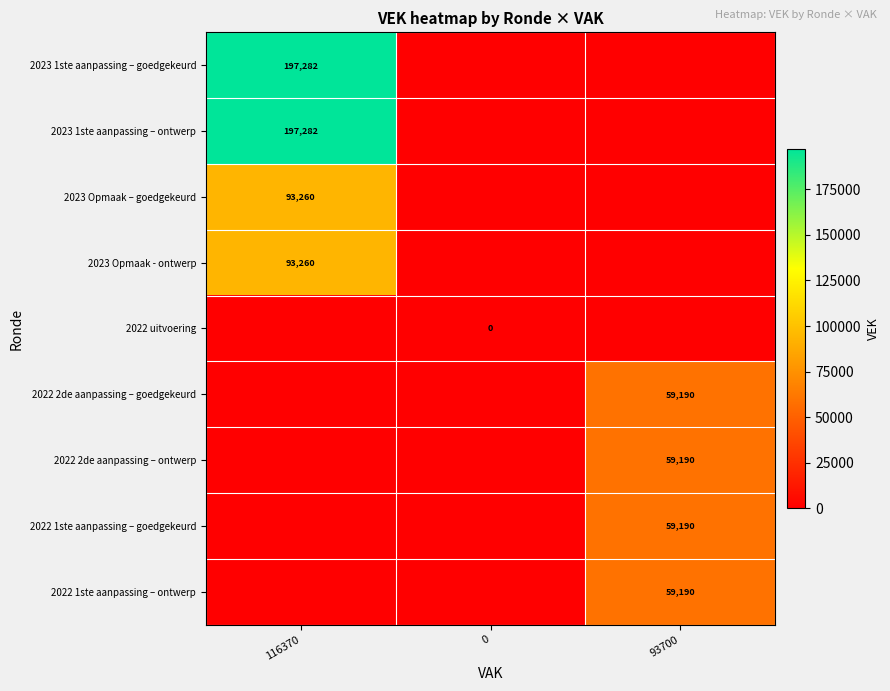

True or false: 2023 1ste aanpassing – ontwerp has a value of 197282 at 116370.

True